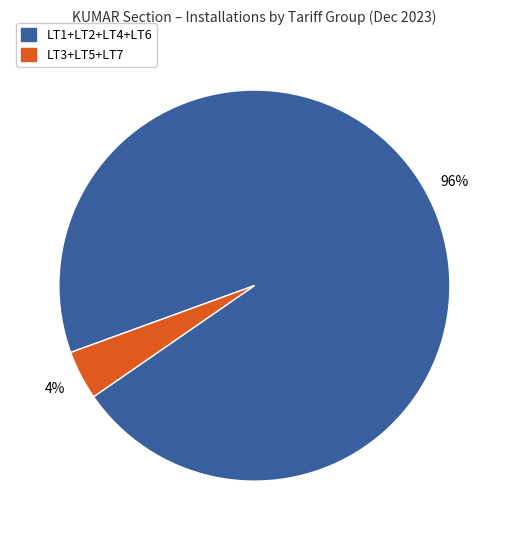

Between LT1+LT2+LT4+LT6 and LT3+LT5+LT7, which is larger?

LT1+LT2+LT4+LT6